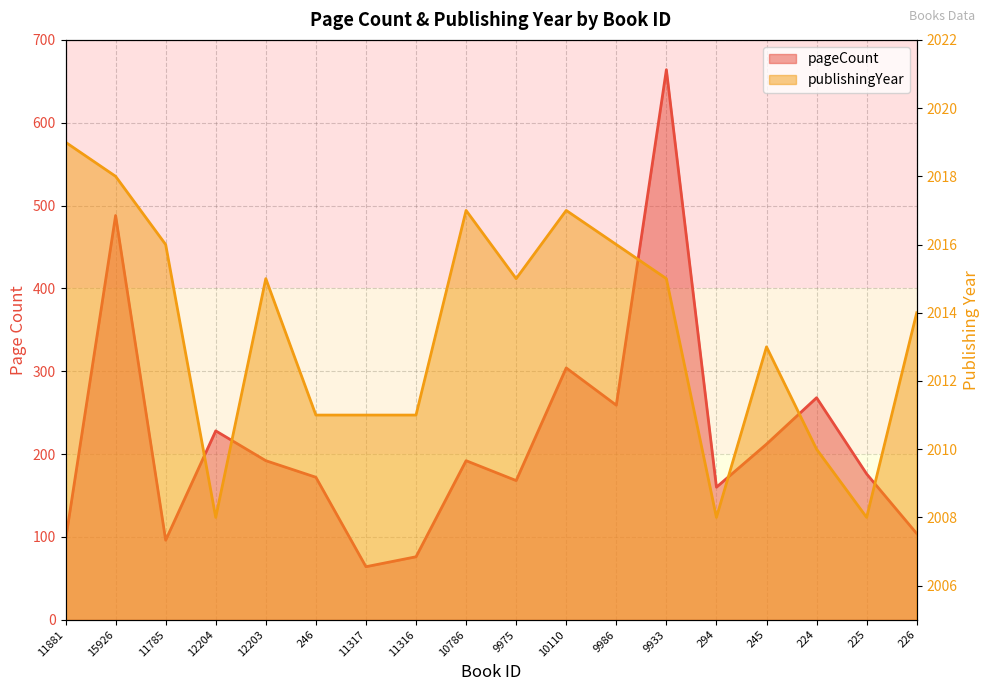

The publishingYear series shows 2011 at 11316. True or false?

True